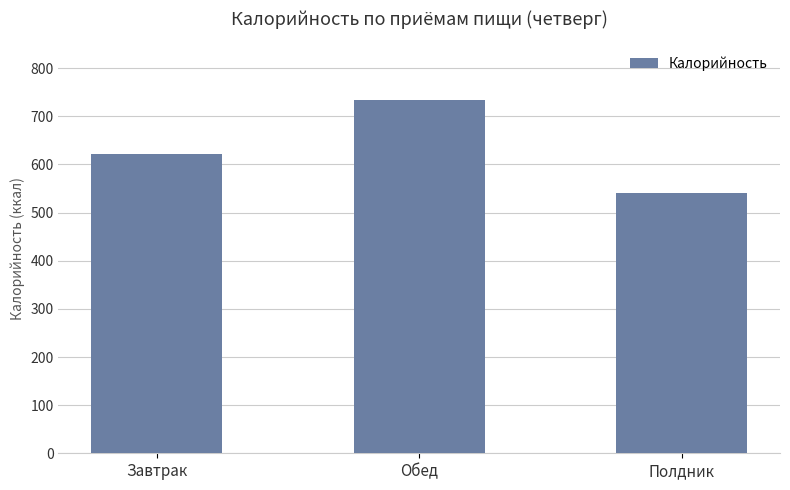

What is the smallest value displayed?

541.6